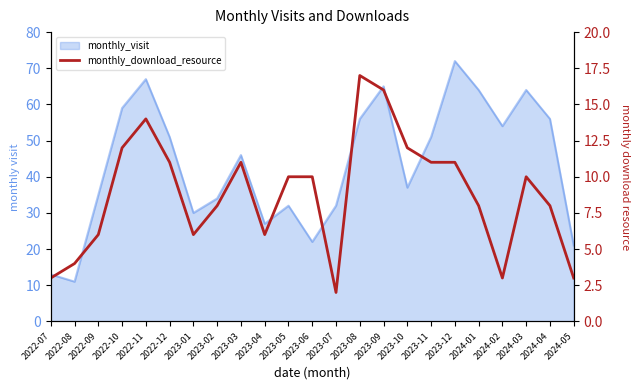

Reading right to left, transcribe all the data shown in this chart.

3	8	10	3	8	11	11	12	16	17	2	10	10	6	11	8	6	11	14	12	6	4	3